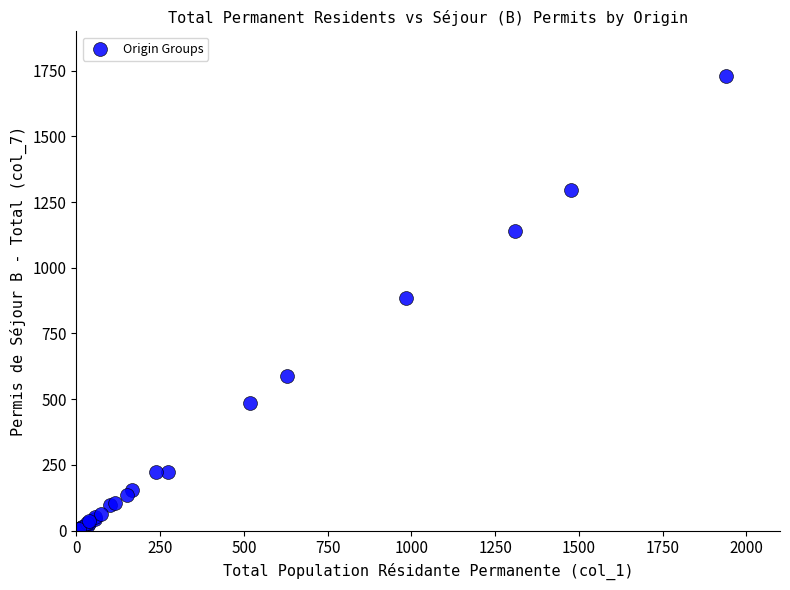

What Y value in the scatter plot is closest to 865?

886